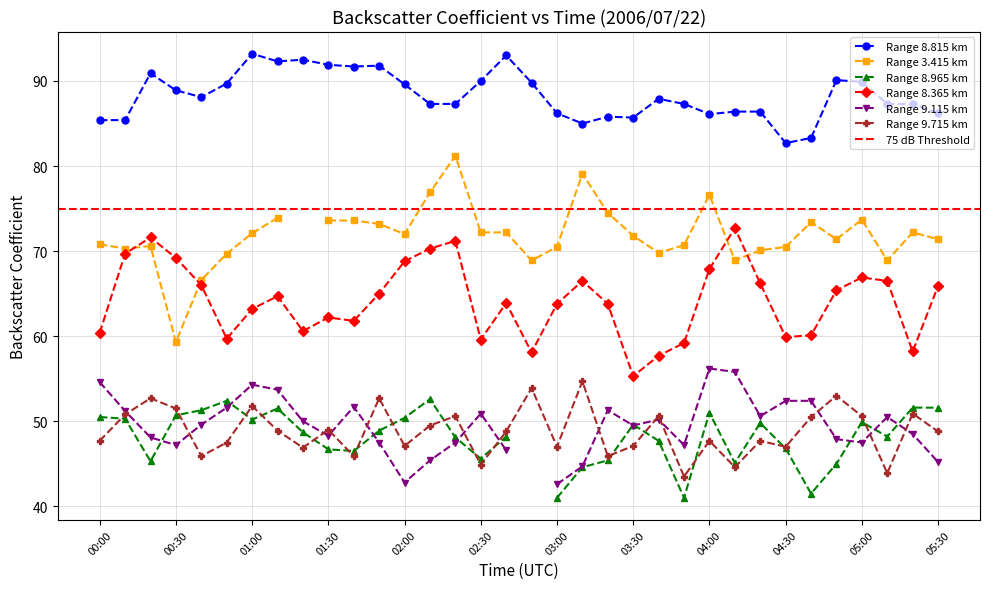

What is the sum of all 9.715 values?

1659.6